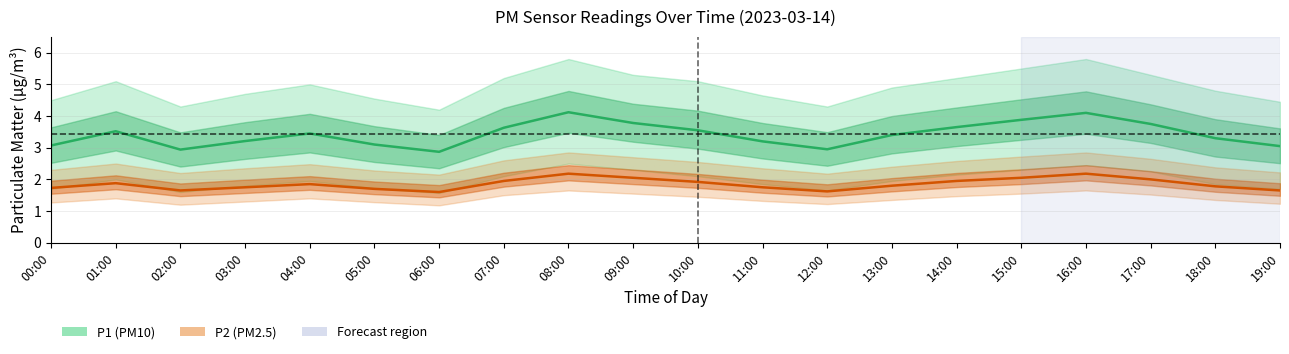

The P2 series shows 1.9 at 01:00. True or false?

True